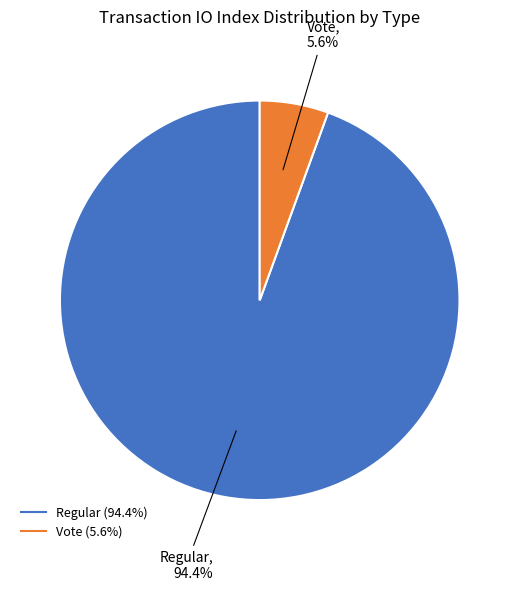

What is the smallest slice in the pie chart?

Vote